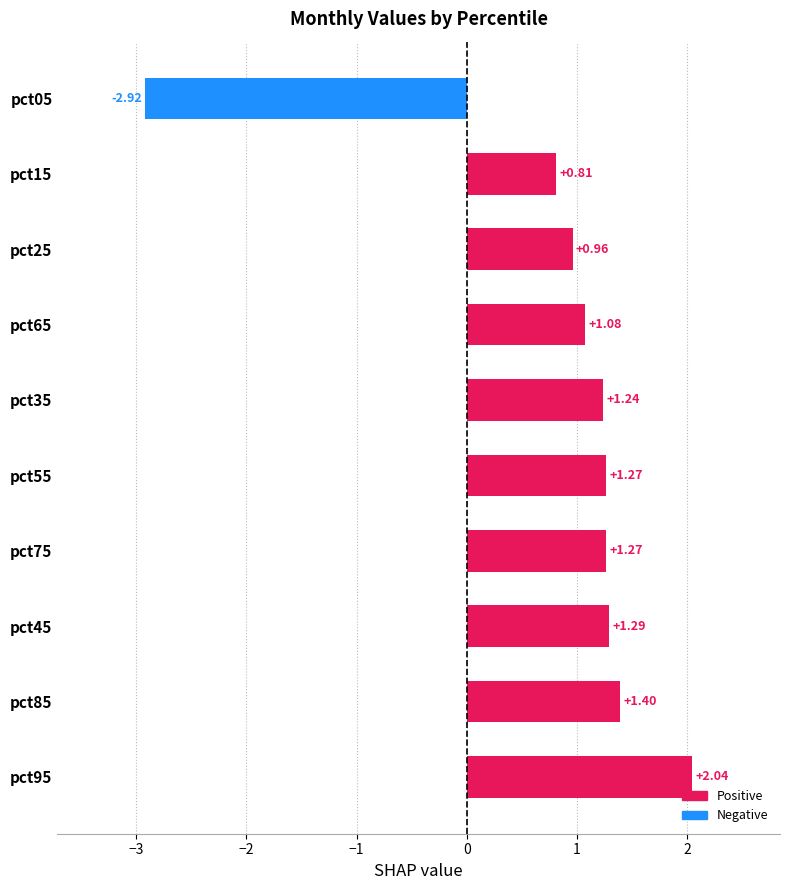

What is the change in value from pct65 to pct05?

-4.0